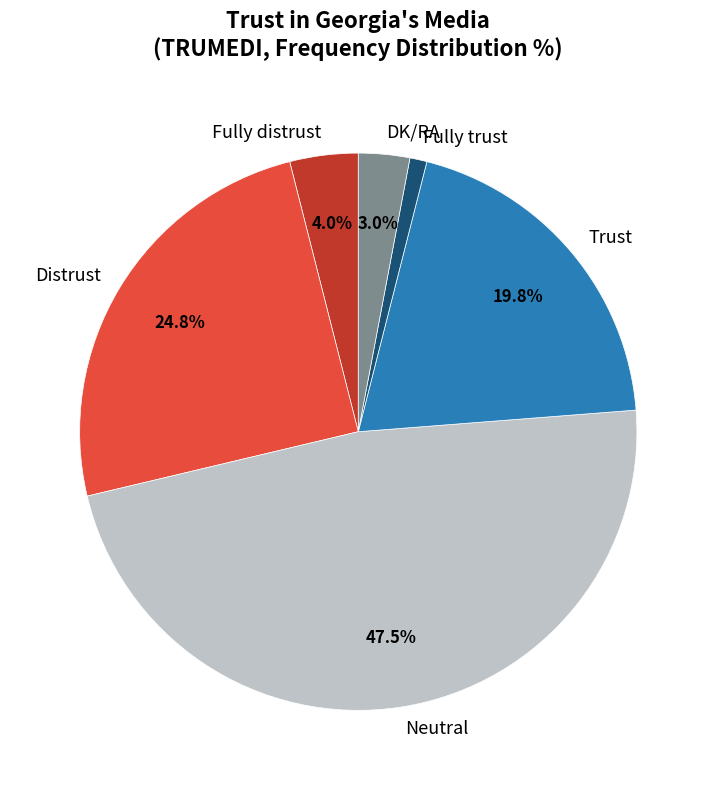

What is the smallest slice in the pie chart?

Fully trust